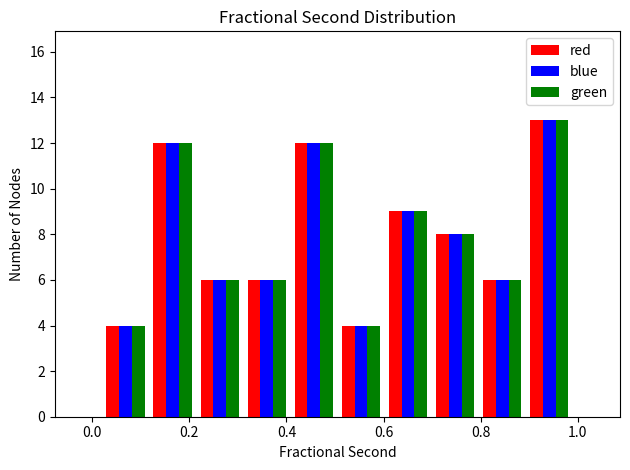

What is the height of the red bar covering 0.32 to 0.40 on the x-axis? Neither the bar edges nor the heights are printed on the chart, so give them approximately, as read against the axes.

6